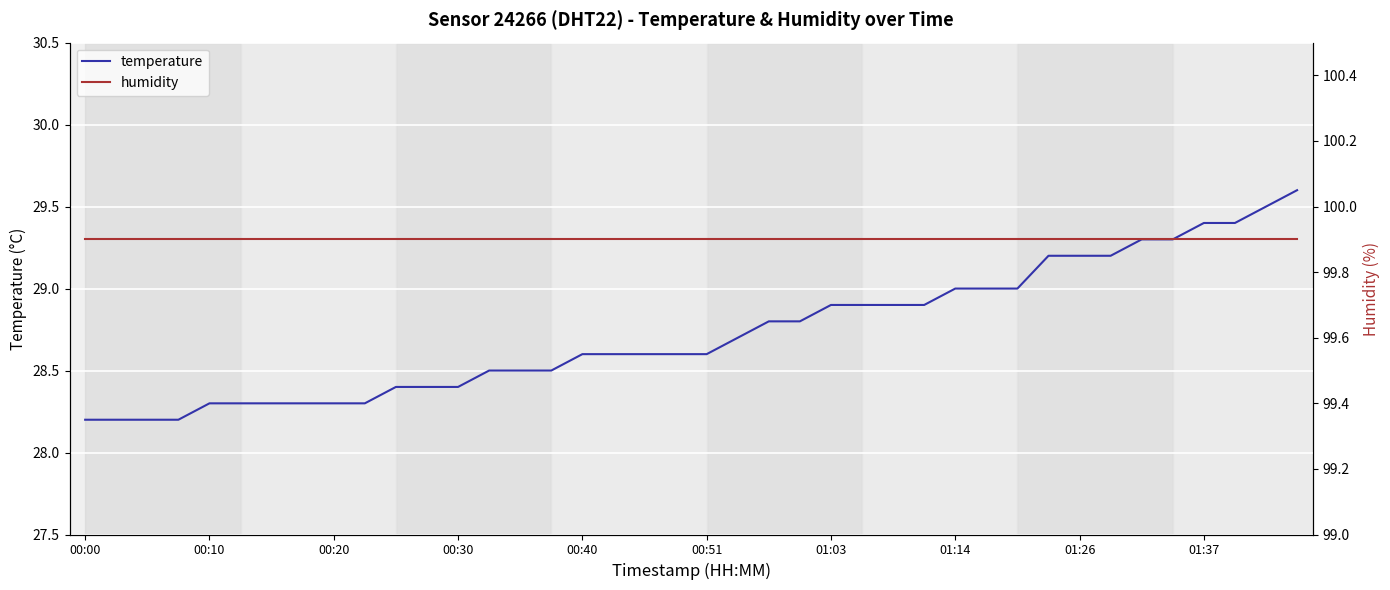

Which series has the largest range (max minus min)?

temperature